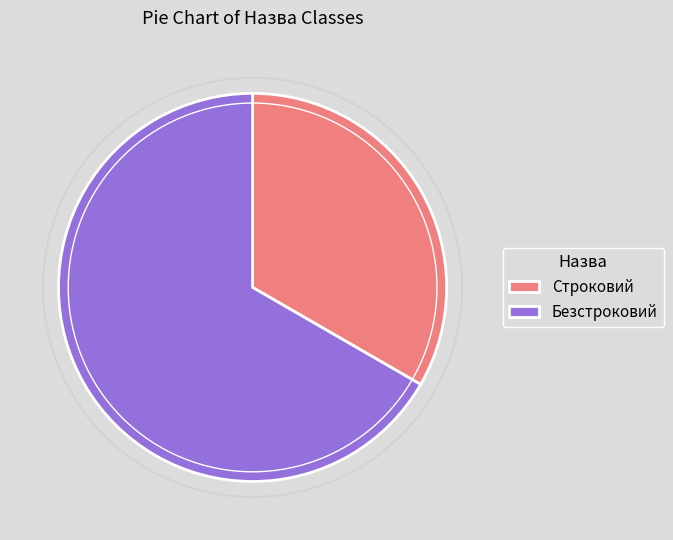

How many segments does this pie chart have?

2